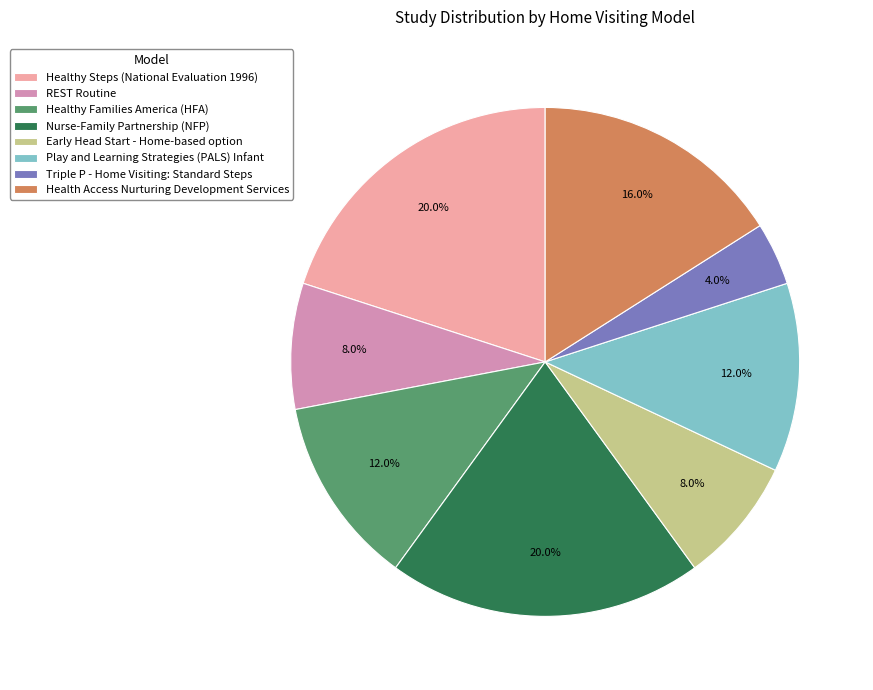

Is REST Routine the majority of the pie?

No